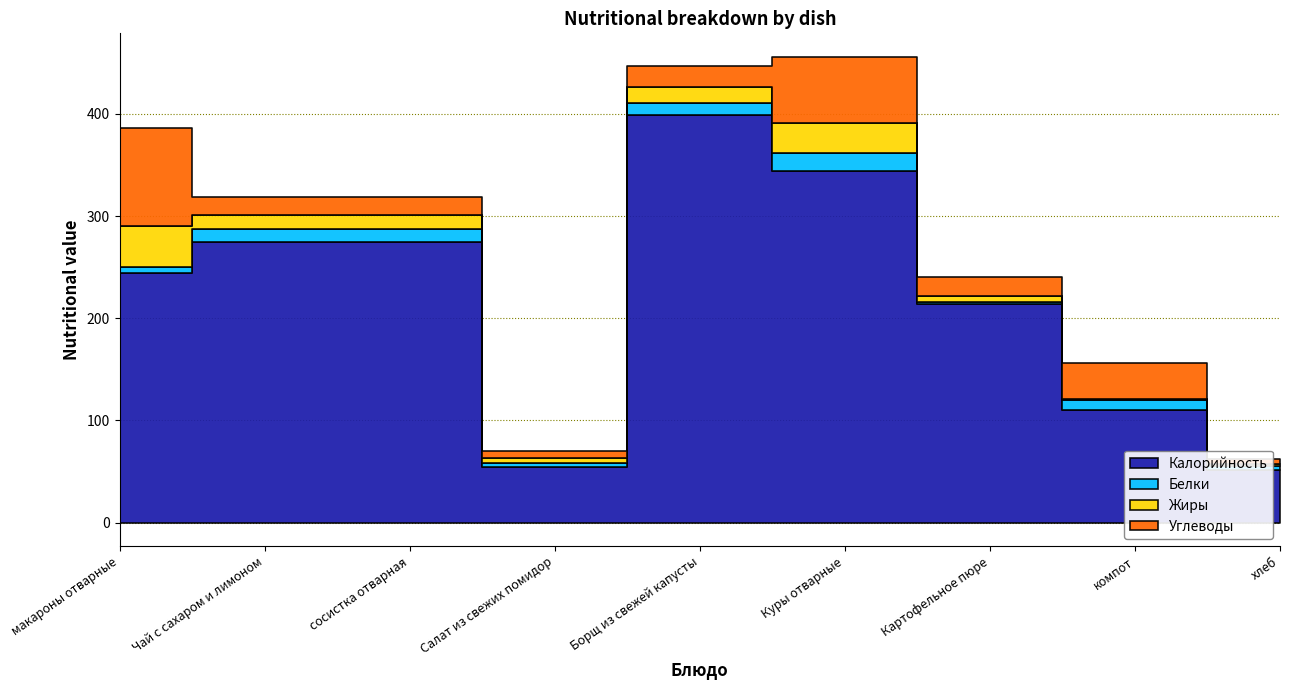

How many lines are shown in the chart?

4